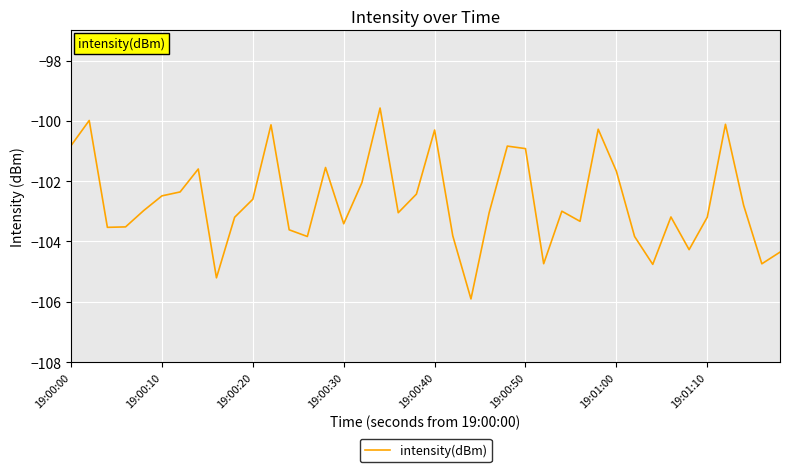

What is the difference between the second highest and second lowest values?

5.2